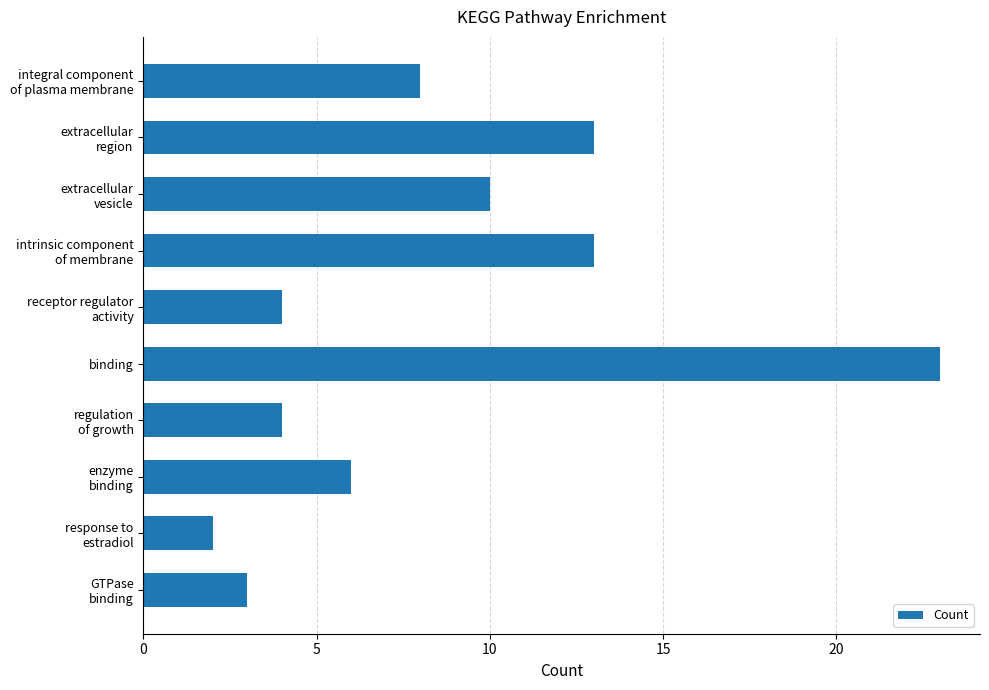

What is the maximum value shown in the chart?

23